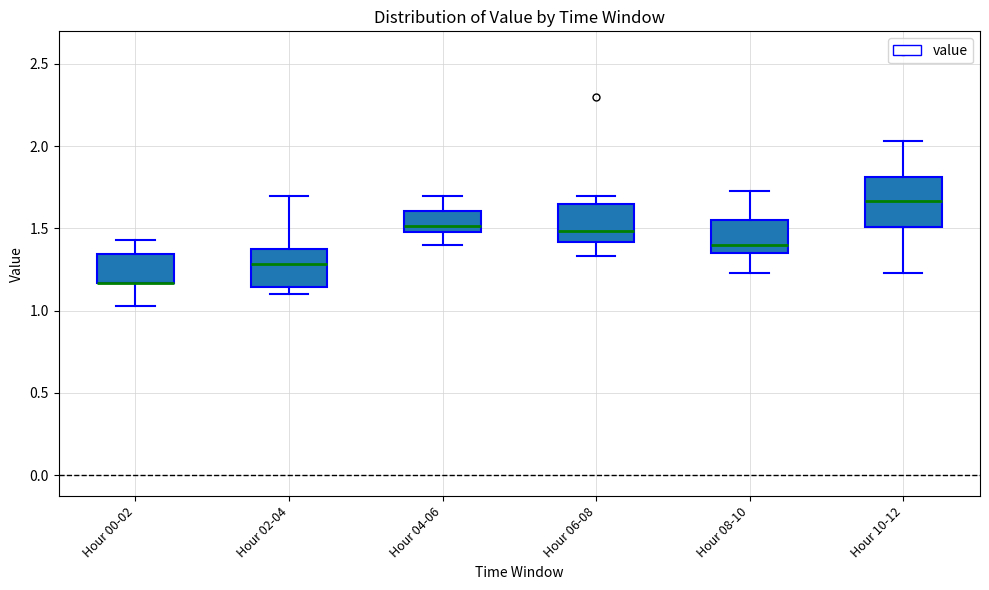

Where does the median line of the box for Hour 08-10 sit on the y-axis? The values are not printed on the chart, so give them approximately, as read against the axis.

1.40